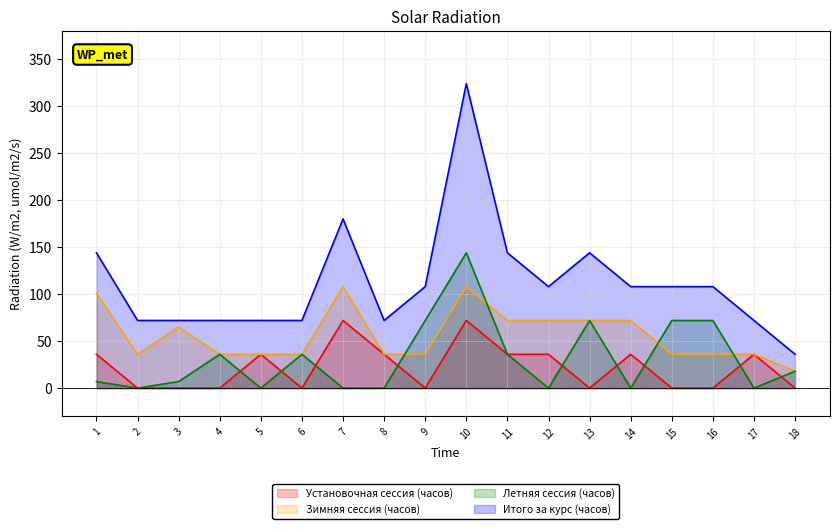

Reading left to right, what are all the values shown in this chart?

Установочная сессия (часов): 1=36	2=0	3=0	4=0	5=36	6=0	7=72	8=36	9=0	10=72	11=36	12=36	13=0	14=36	15=0	16=0	17=36	18=0
Зимняя сессия (часов): 1=101	2=36	3=65	4=36	5=36	6=36	7=108	8=36	9=36	10=108	11=72	12=72	13=72	14=72	15=36	16=36	17=36	18=18
Летняя сессия (часов): 1=7	2=0	3=7	4=36	5=0	6=36	7=0	8=0	9=72	10=144	11=36	12=0	13=72	14=0	15=72	16=72	17=0	18=18
Итого за курс (часов): 1=144	2=72	3=72	4=72	5=72	6=72	7=180	8=72	9=108	10=324	11=144	12=108	13=144	14=108	15=108	16=108	17=72	18=36